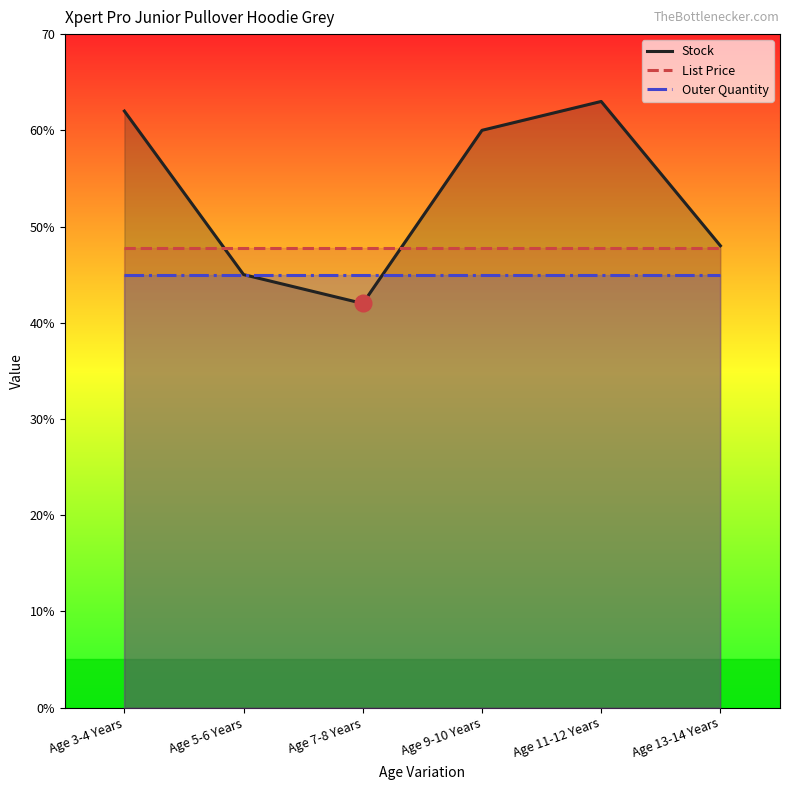

Reading right to left, list all the values displayed in this chart.

Stock: 48.0	63.0	60.0	42.0	45.0	62.0
List Price: 47.8	47.8	47.8	47.8	47.8	47.8
Outer Quantity: 45.0	45.0	45.0	45.0	45.0	45.0